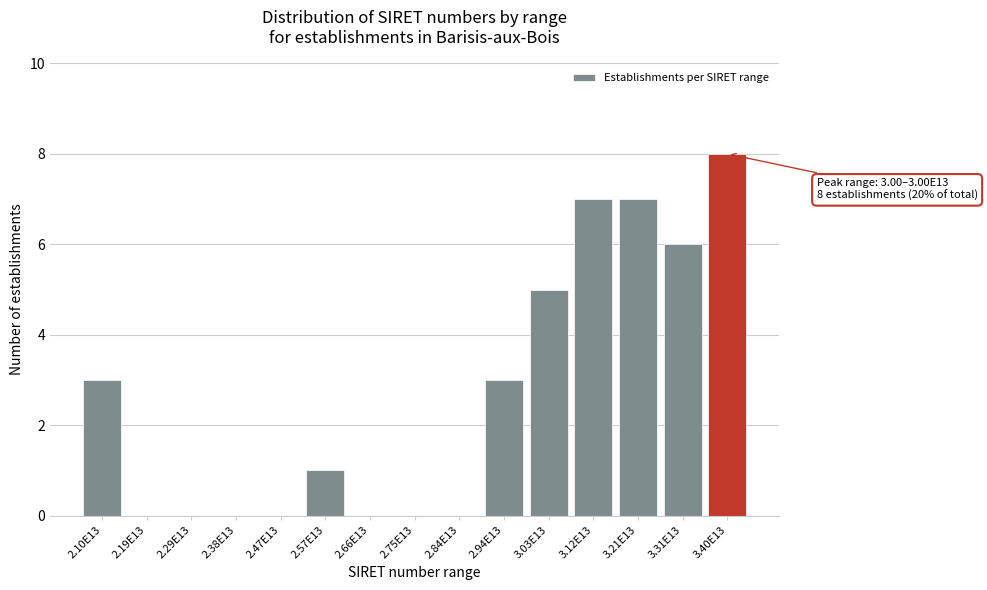

Reading left to right, extract all data points from this chart.

2.10E13=3	2.19E13=0	2.29E13=0	2.38E13=0	2.47E13=0	2.57E13=1	2.66E13=0	2.75E13=0	2.84E13=0	2.94E13=3	3.03E13=5	3.12E13=7	3.21E13=7	3.31E13=6	3.40E13=8